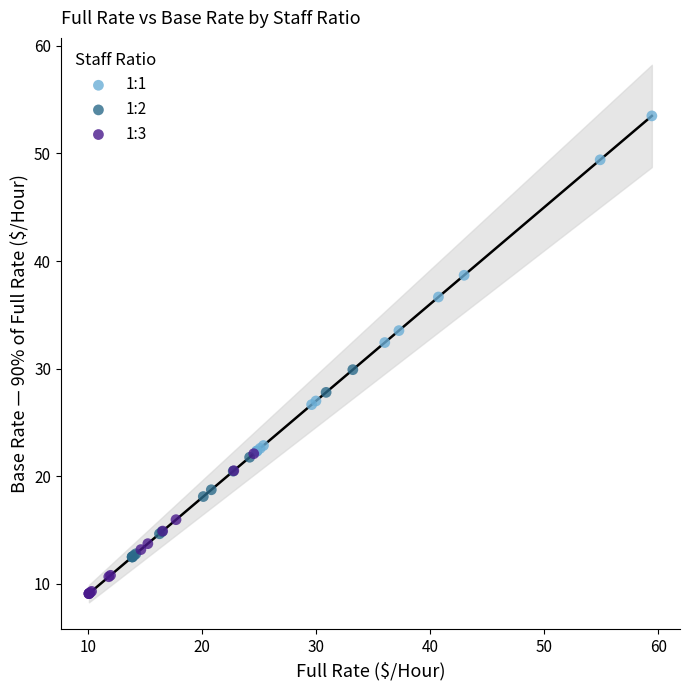

Which series contains the lowest Y value?

1:3